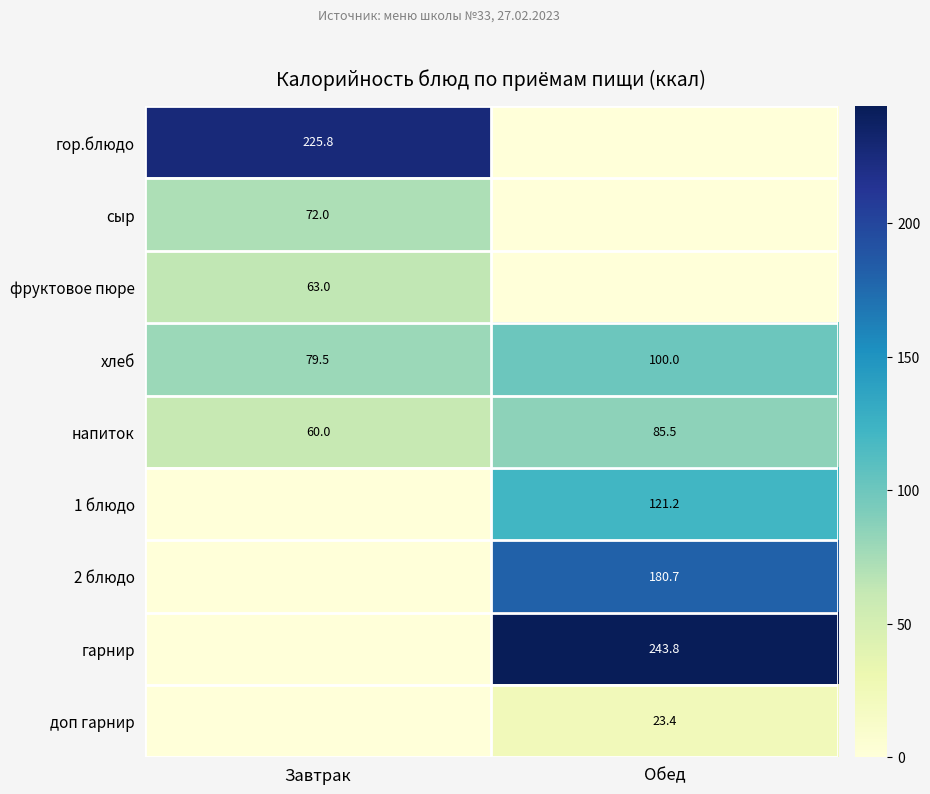

At which label is хлеб closest to 89?

Завтрак